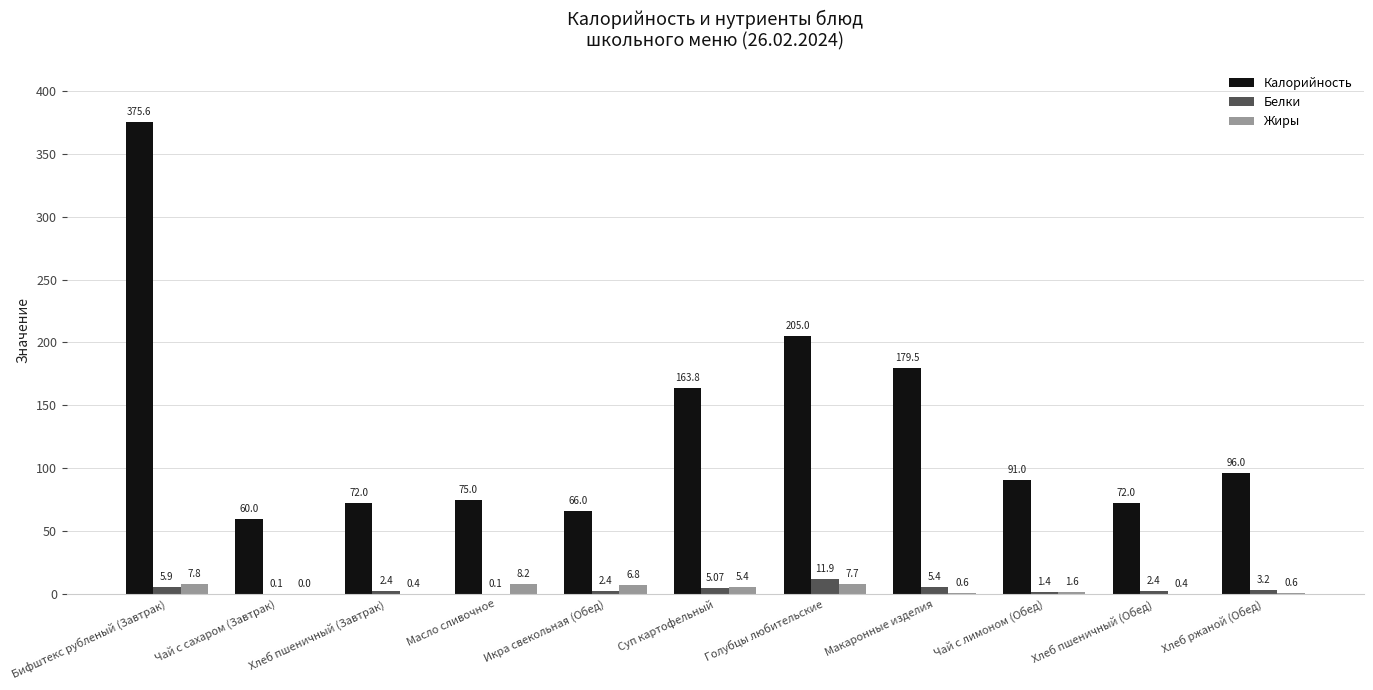

At which label is Жиры closest to 4?

Суп картофельный